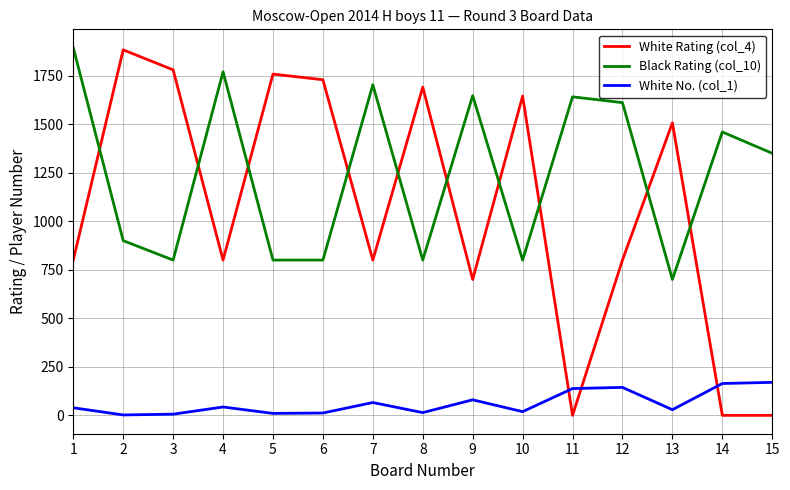

Is the value of White No. (col_1) at 14 greater than the value of Black Rating (col_10) at 7?

No